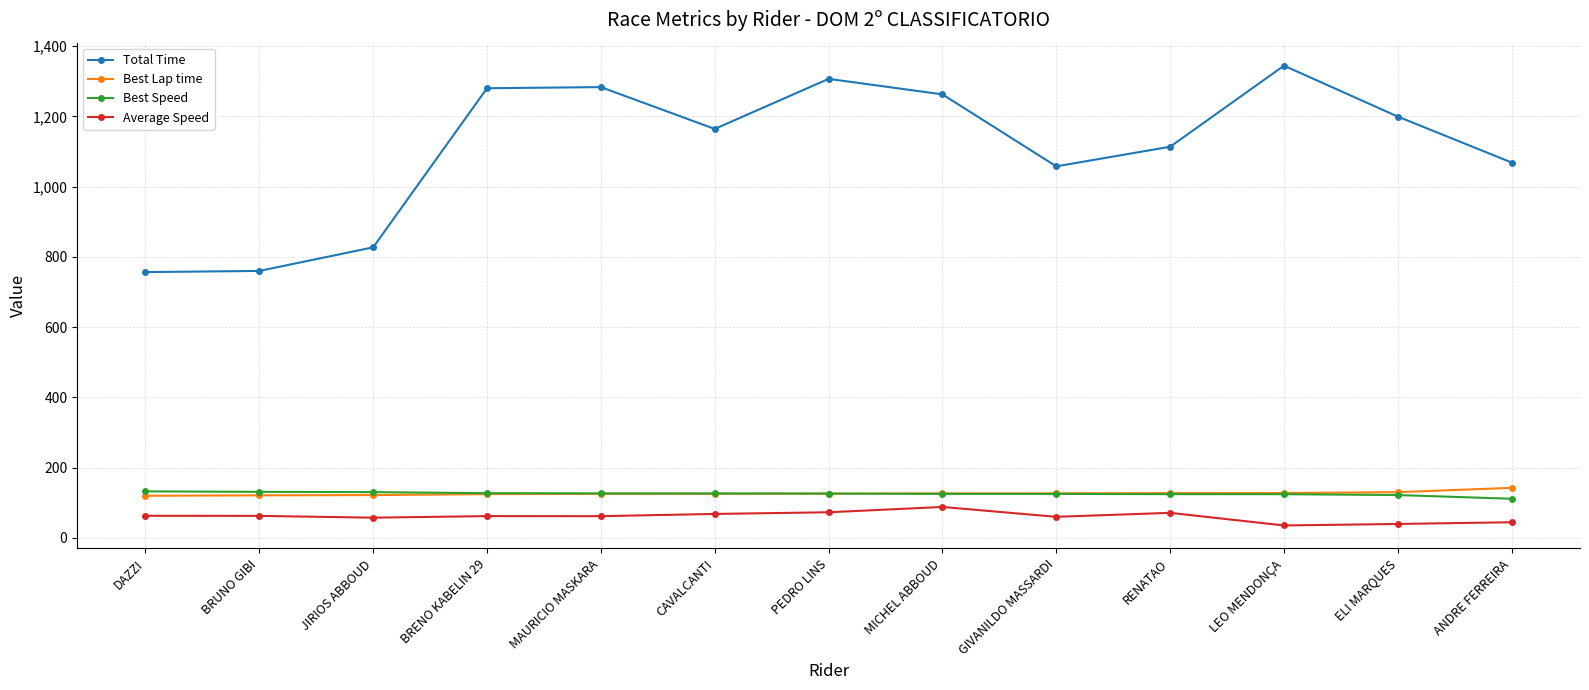

Which series has the widest spread of values?

Total Time